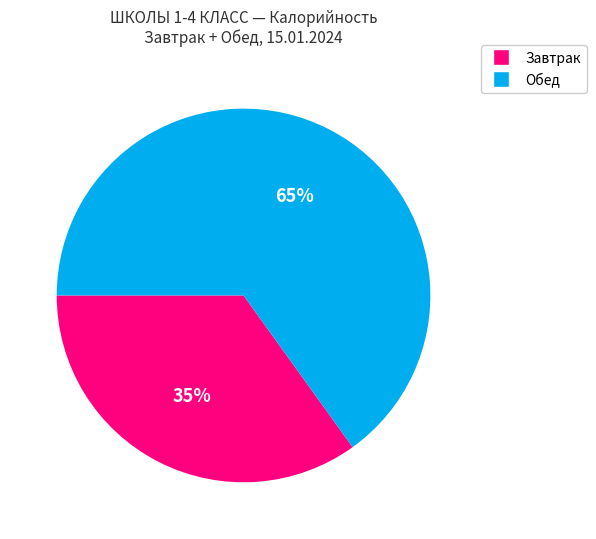

To the nearest percent, what is the difference between the largest and smallest slice percentages?

30%